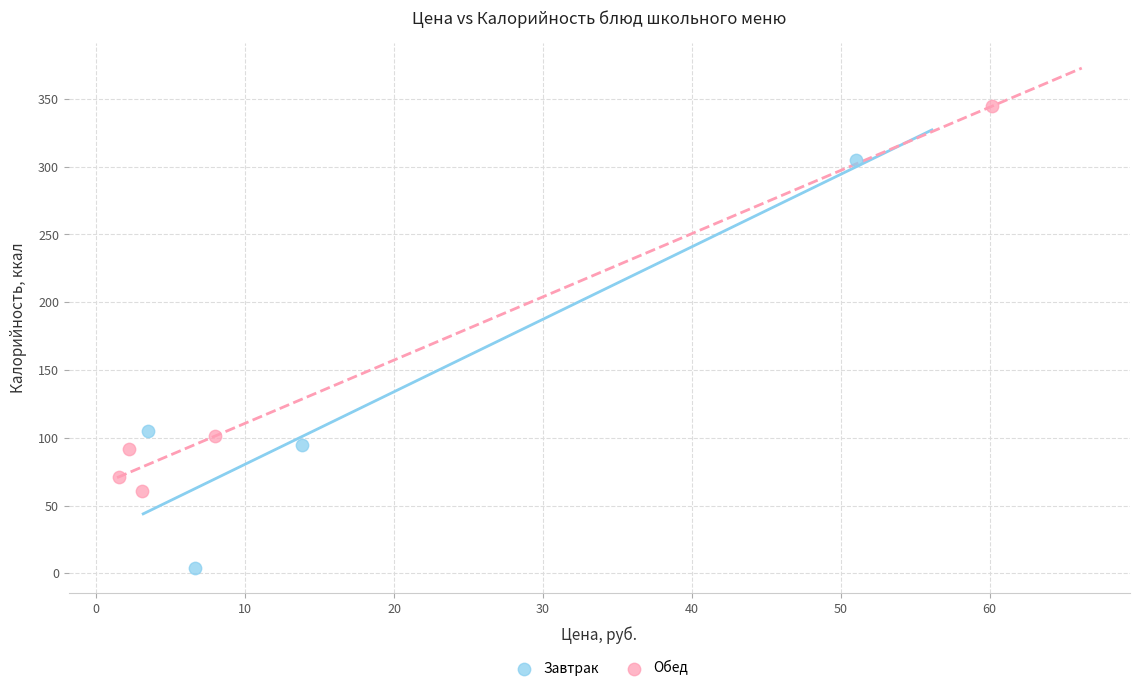

Which series reaches the minimum Y coordinate?

Завтрак